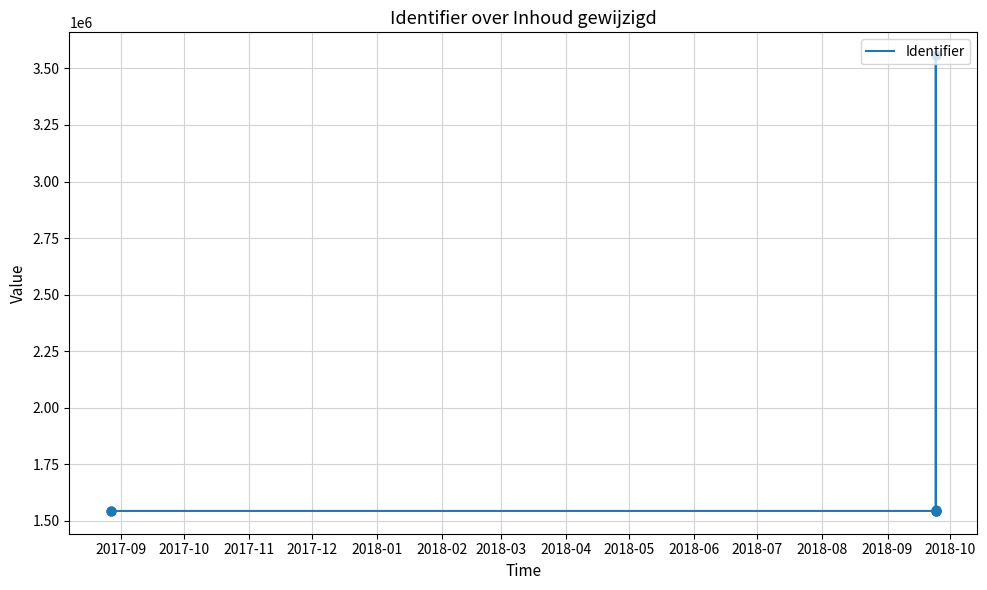

What is the ratio of the value at 2017-11 to the value at 2018-02?

1.0